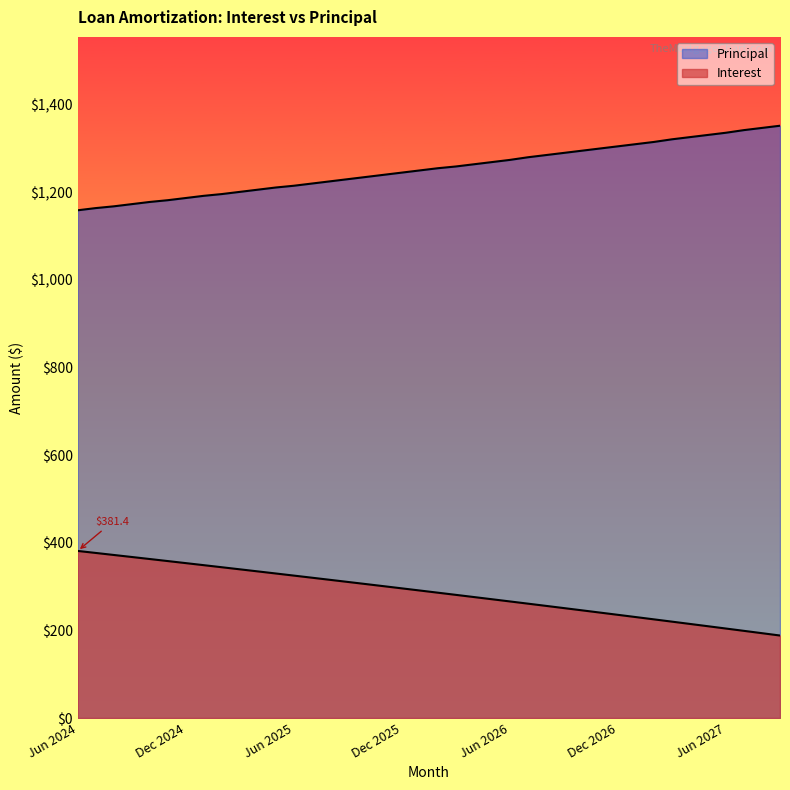

How many data points in Interest are less than 291?

20